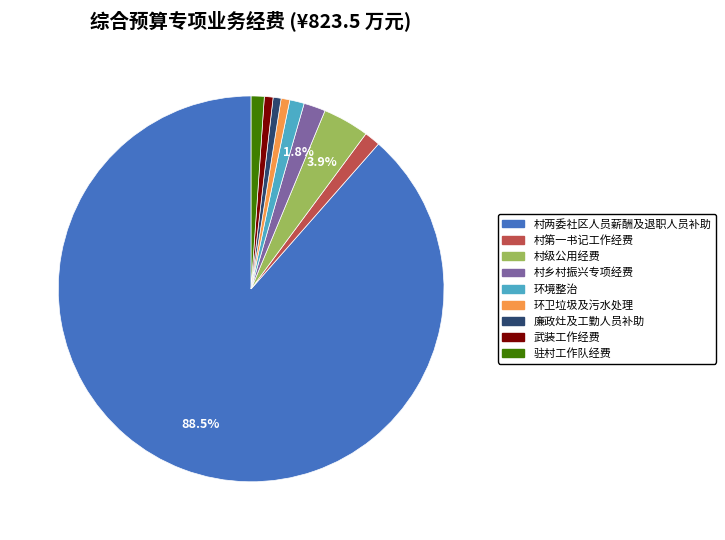

To the nearest percent, what is the average slice percentage?

11%